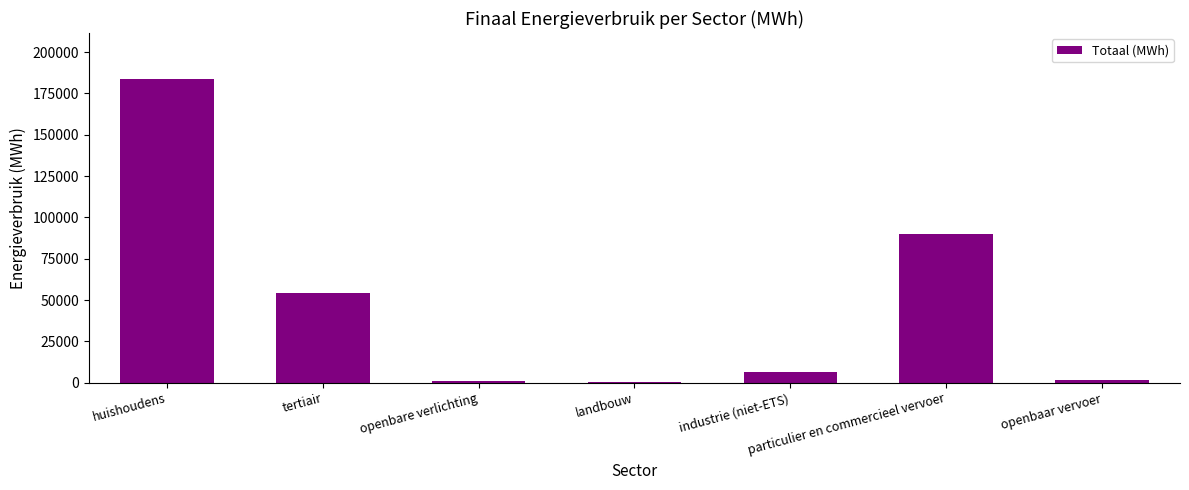

Is it true that the value at tertiair is 54029.0?

True